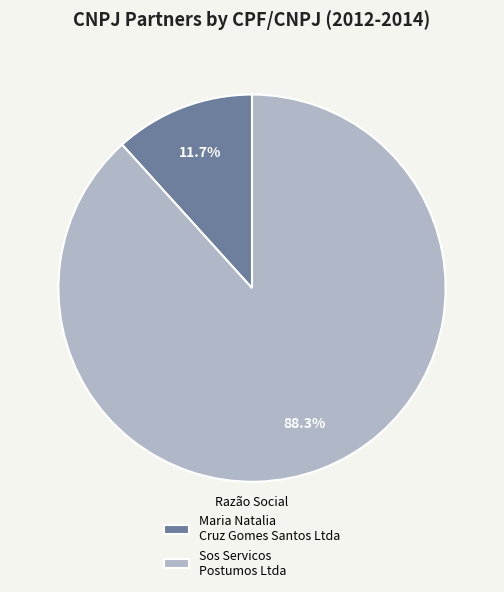

Does Sos Servicos Postumos Ltda account for over 50% of the chart?

Yes